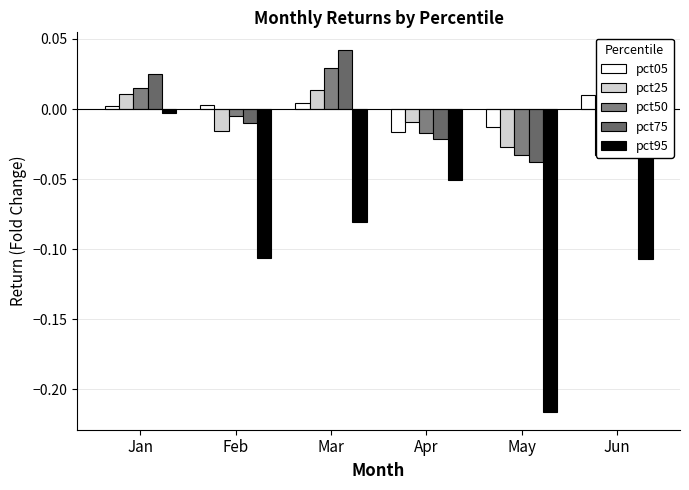

At which category is the sum across all series the highest?

Jan